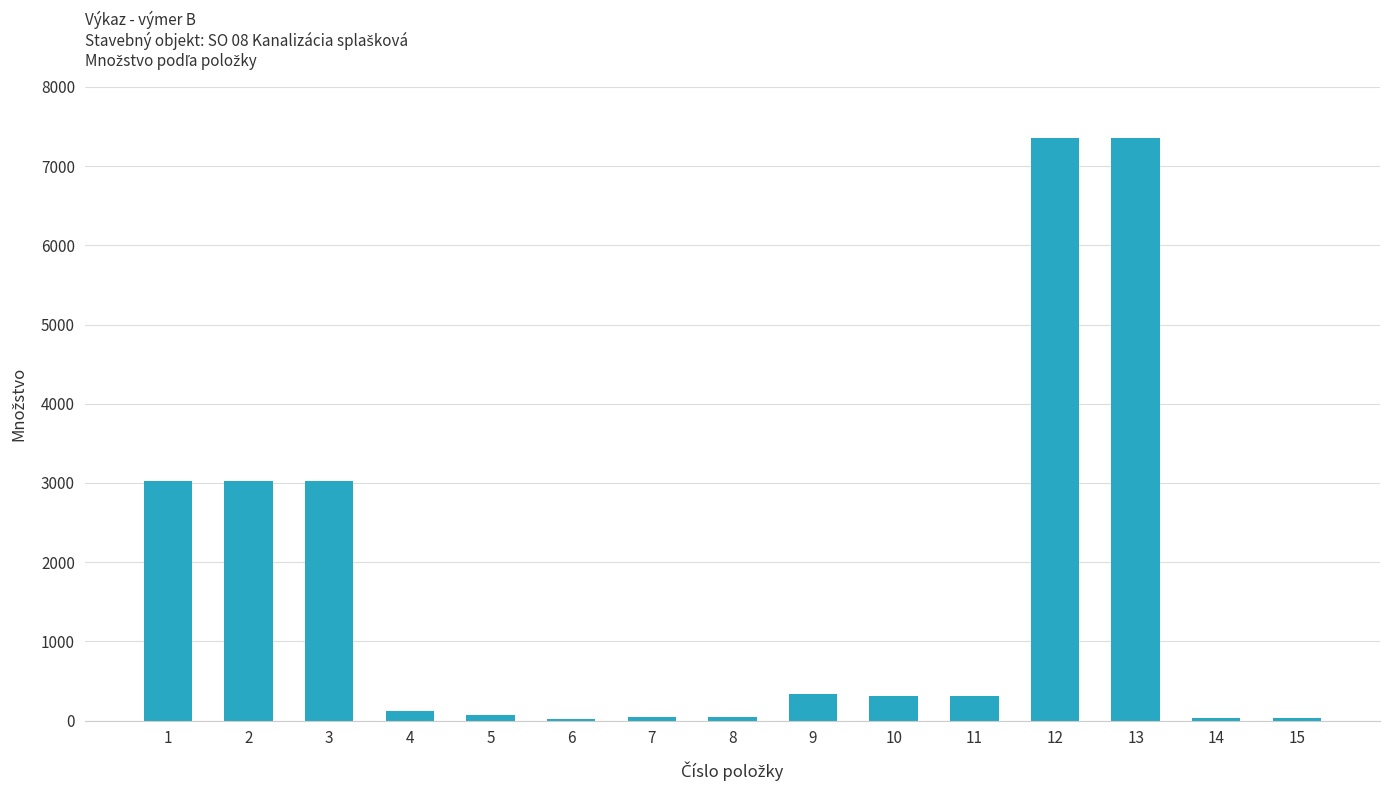

What is the sum of the values at 12 and 15?

7386.4